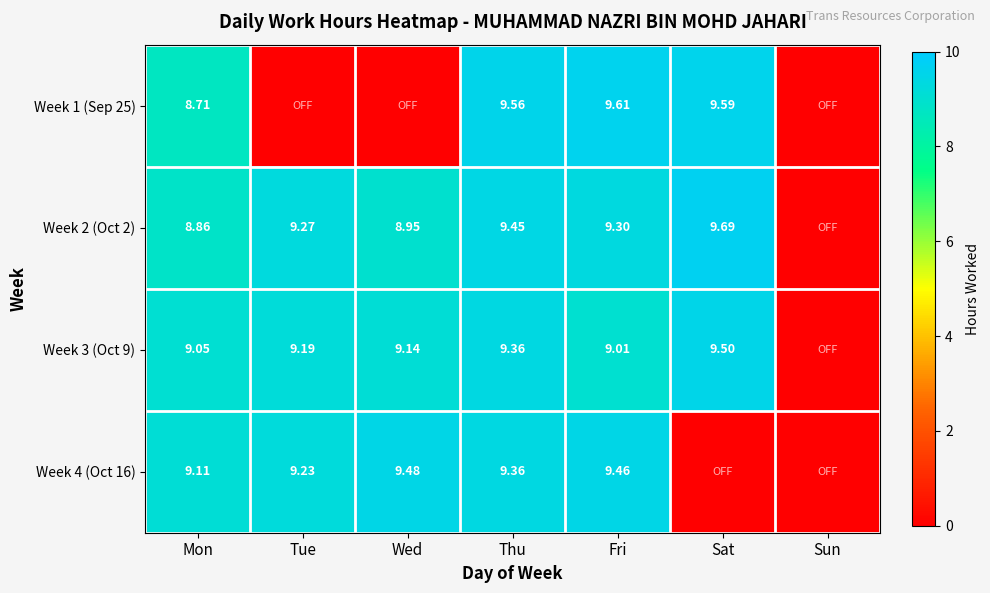

At which category does the chart reach its peak across all series?

Sat